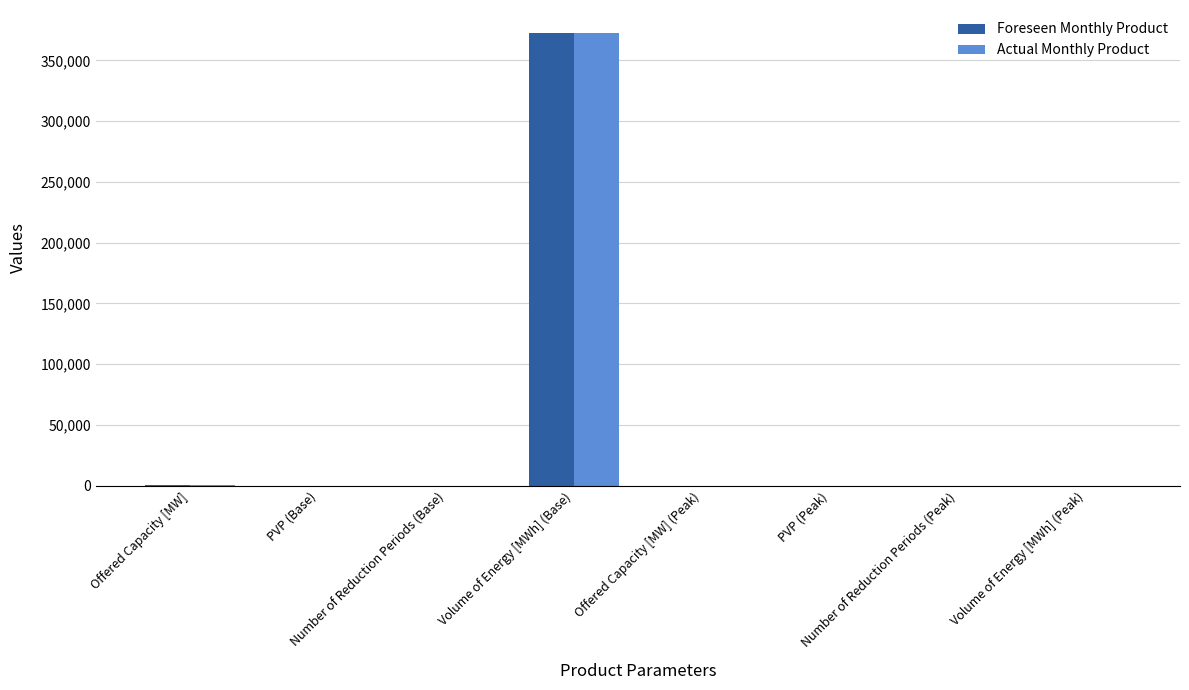

At which category does the chart reach its minimum across all series?

Number of Reduction Periods (Base)